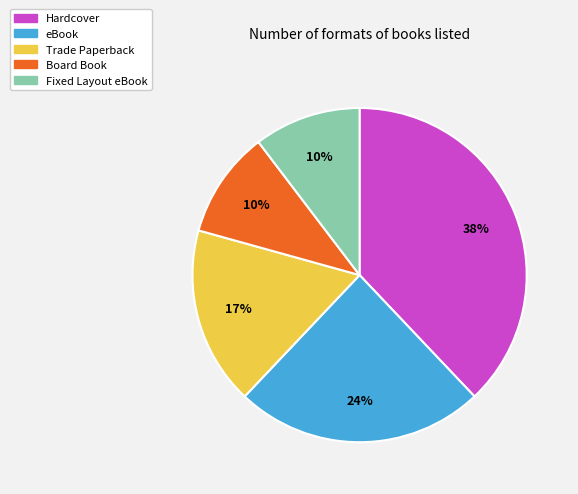

What is the largest slice in the pie chart?

Hardcover